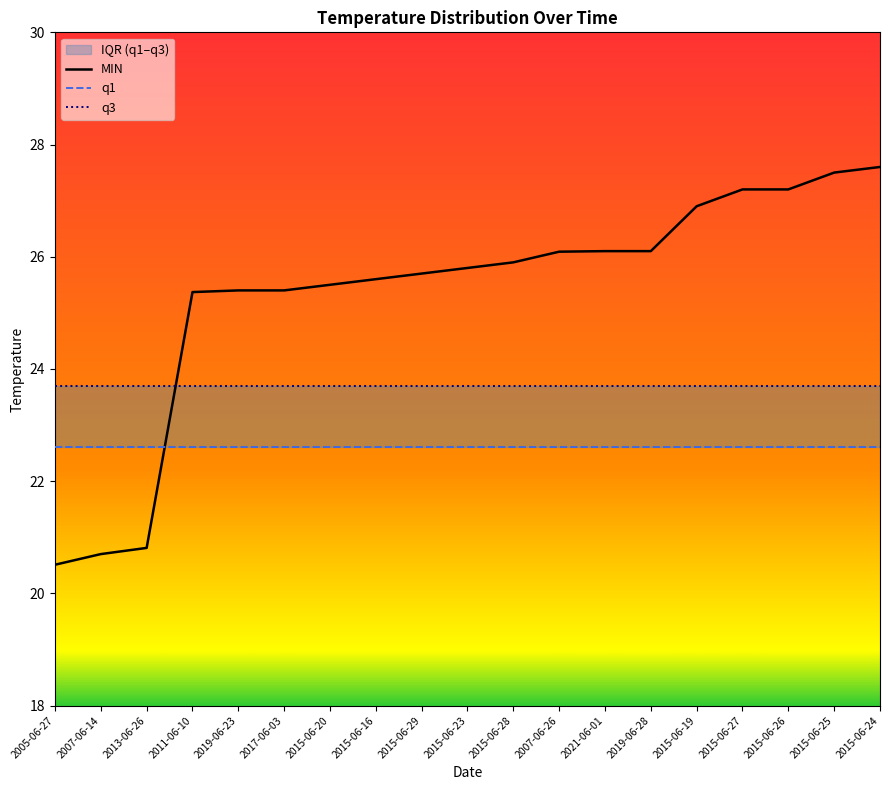

How many times do q3 and MIN cross each other?

1